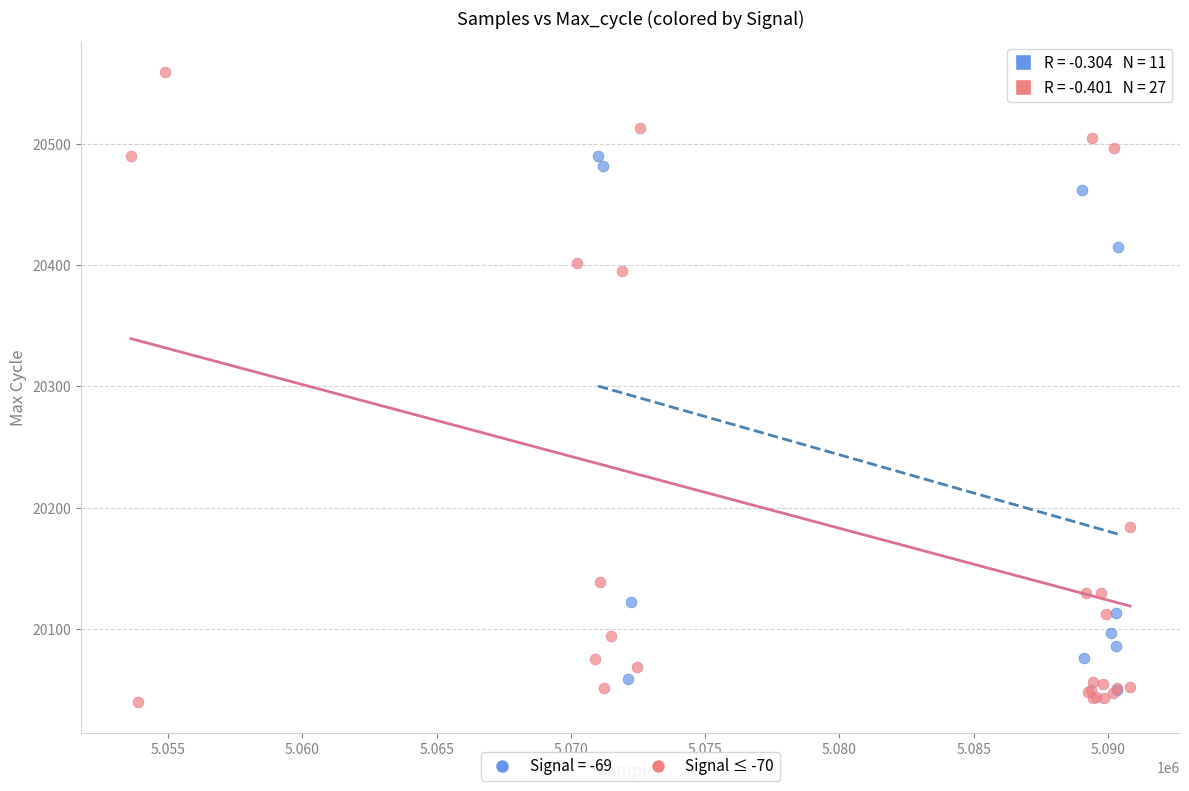

Which series contains the highest Y value?

Signal ≤ -70